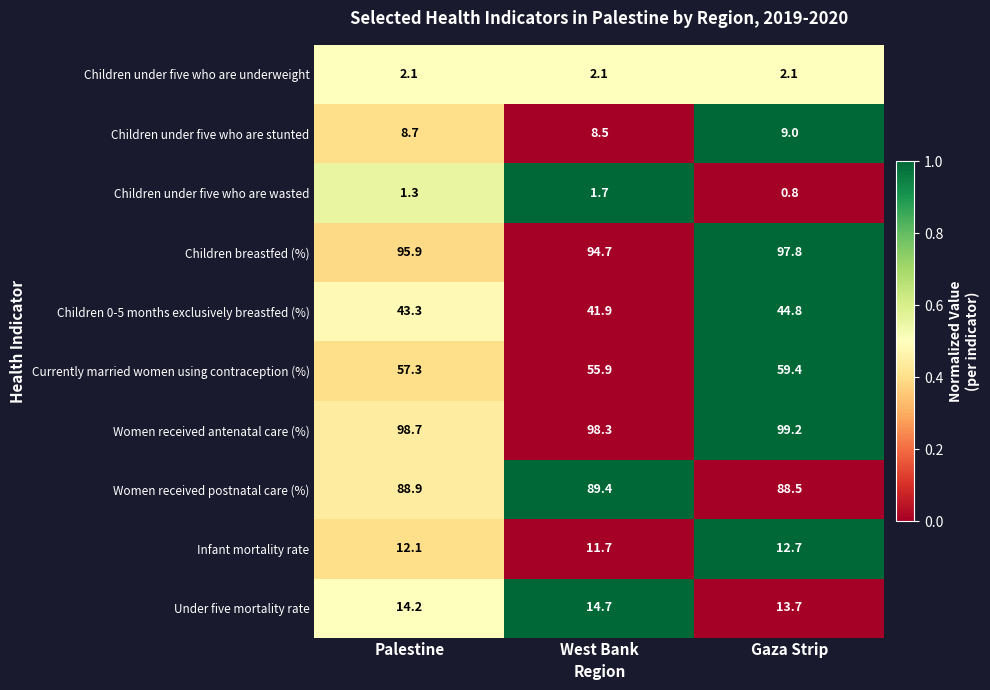

Rank the series by their maximum value, from lowest to highest.

Children under five who are wasted, Children under five who are underweight, Children under five who are stunted, Infant mortality rate, Under five mortality rate, Children 0-5 months exclusively breastfed (%), Currently married women using contraception (%), Women received postnatal care (%), Children breastfed (%), Women received antenatal care (%)